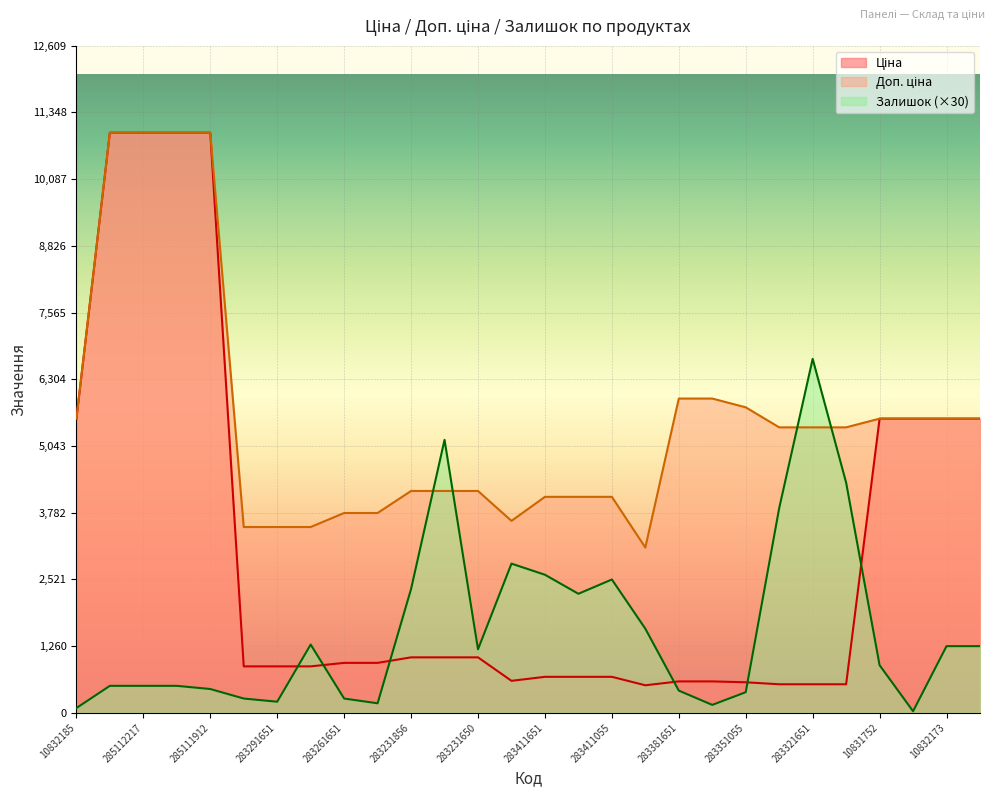

Rank the series at 10831752 from highest to lowest value.

Ціна, Доп. ціна, Залишок